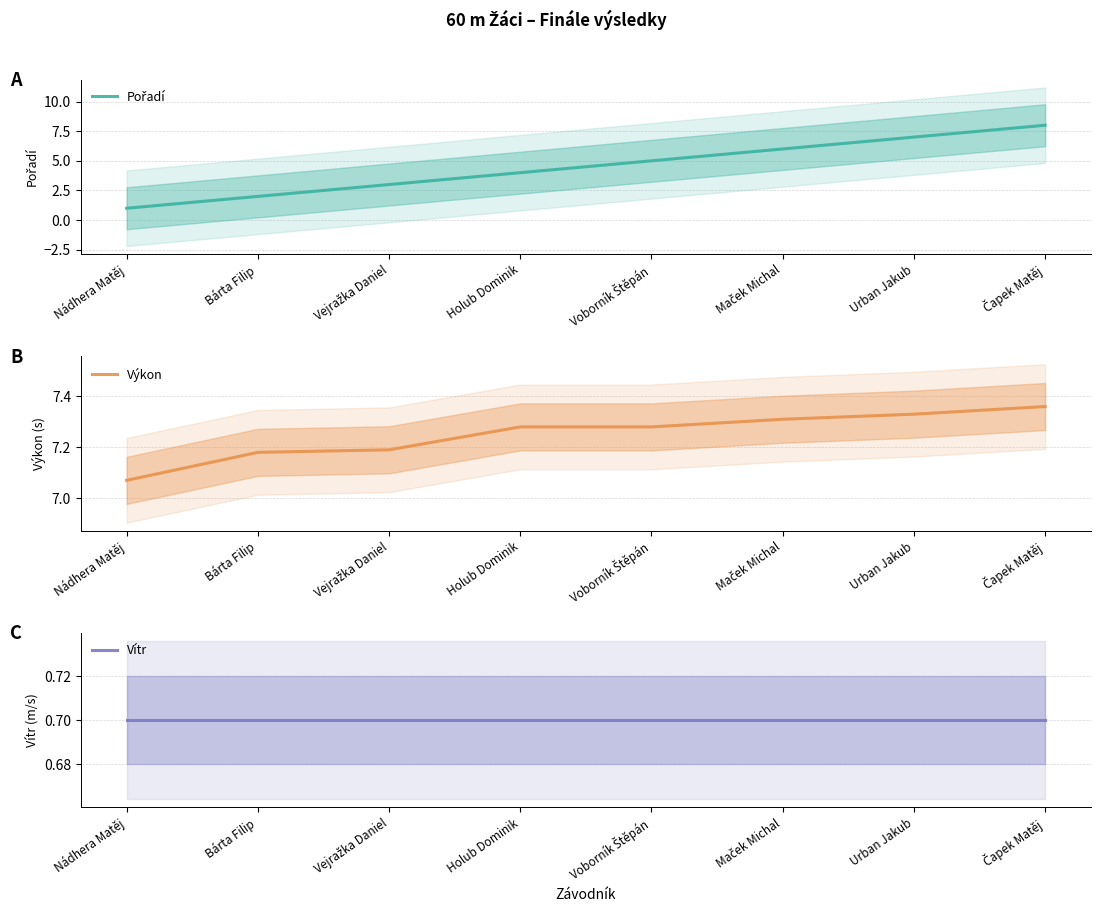

What are all the series names shown in the legend?

Pořadí, Výkon, Vítr